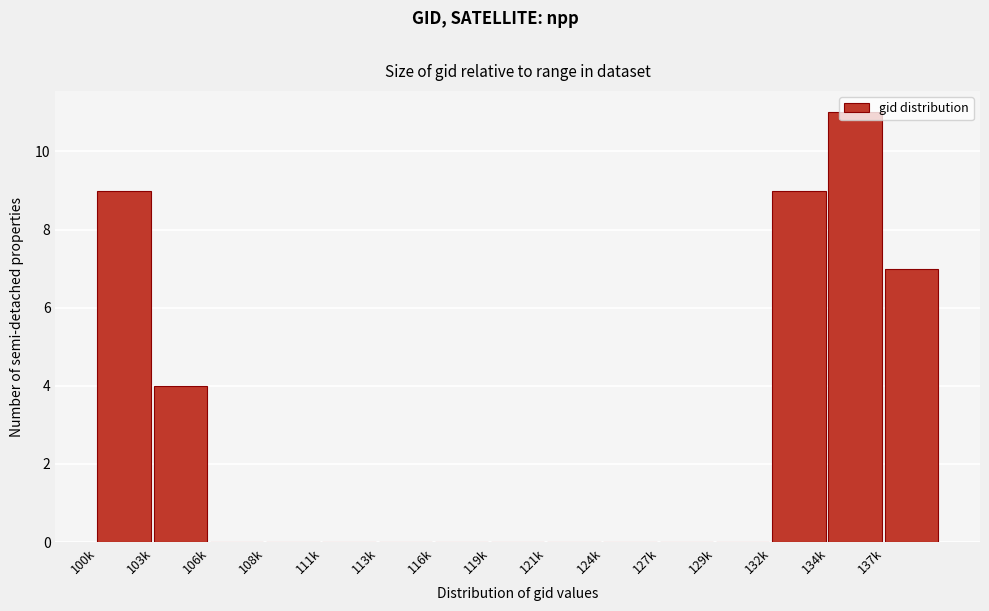

The chart shows a value of 0 at 124k. True or false?

True